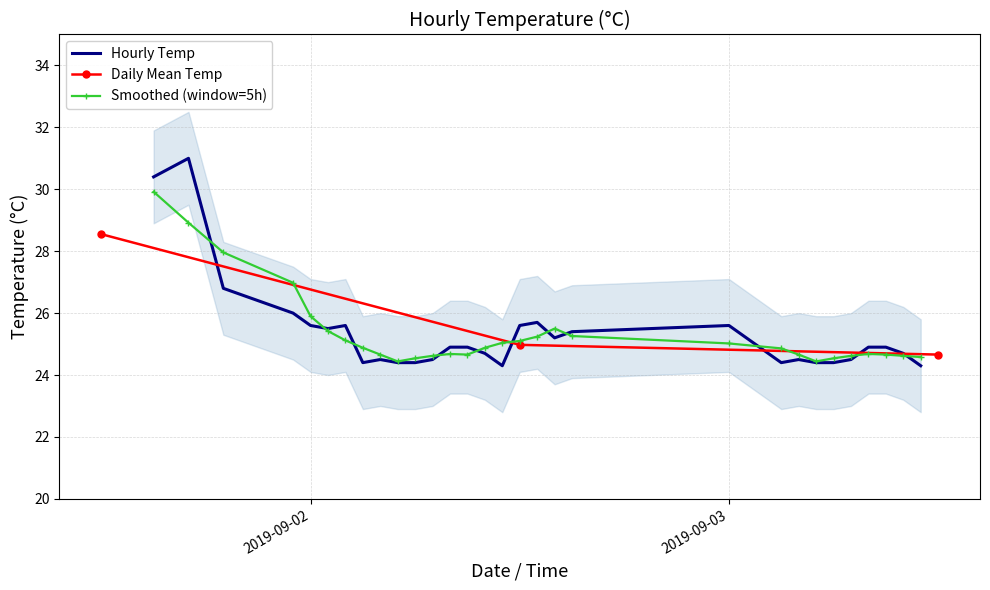

True or false: Smoothed (window=5h) has a value of 46.5 at 2019-09-02.

False